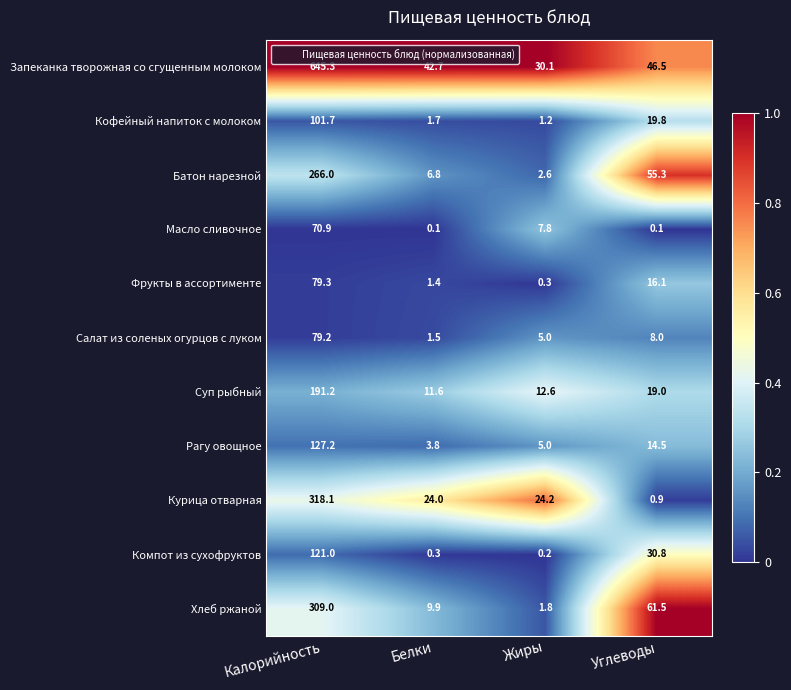

At Калорийность, list the series in order from largest to smallest.

Запеканка творожная со сгущенным молоком, Курица отварная, Хлеб ржаной, Батон нарезной, Суп рыбный, Рагу овощное, Компот из сухофруктов, Кофейный напиток с молоком, Фрукты в ассортименте, Салат из соленых огурцов с луком, Масло сливочное